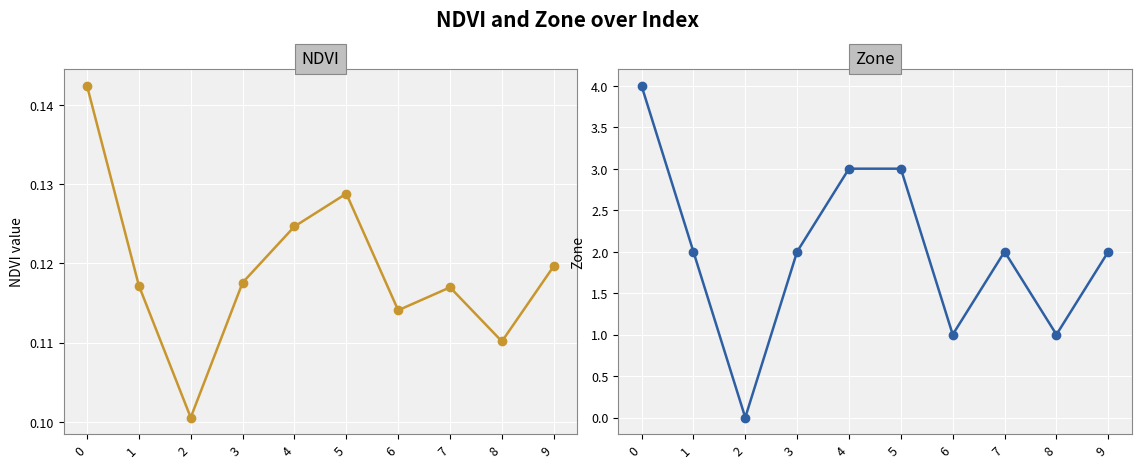

How many data points in Zone are above 2?

3